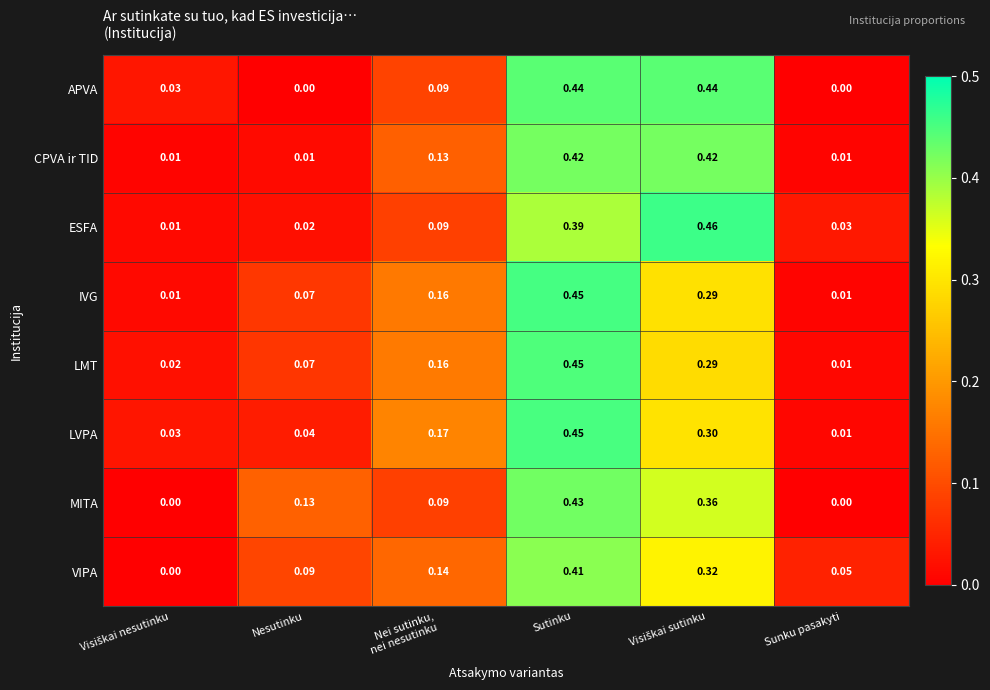

Which series has the largest range (max minus min)?

ESFA